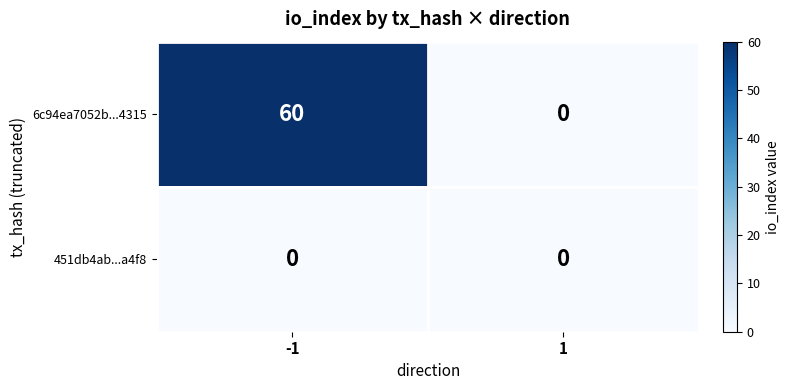

What is the greatest value displayed?

60